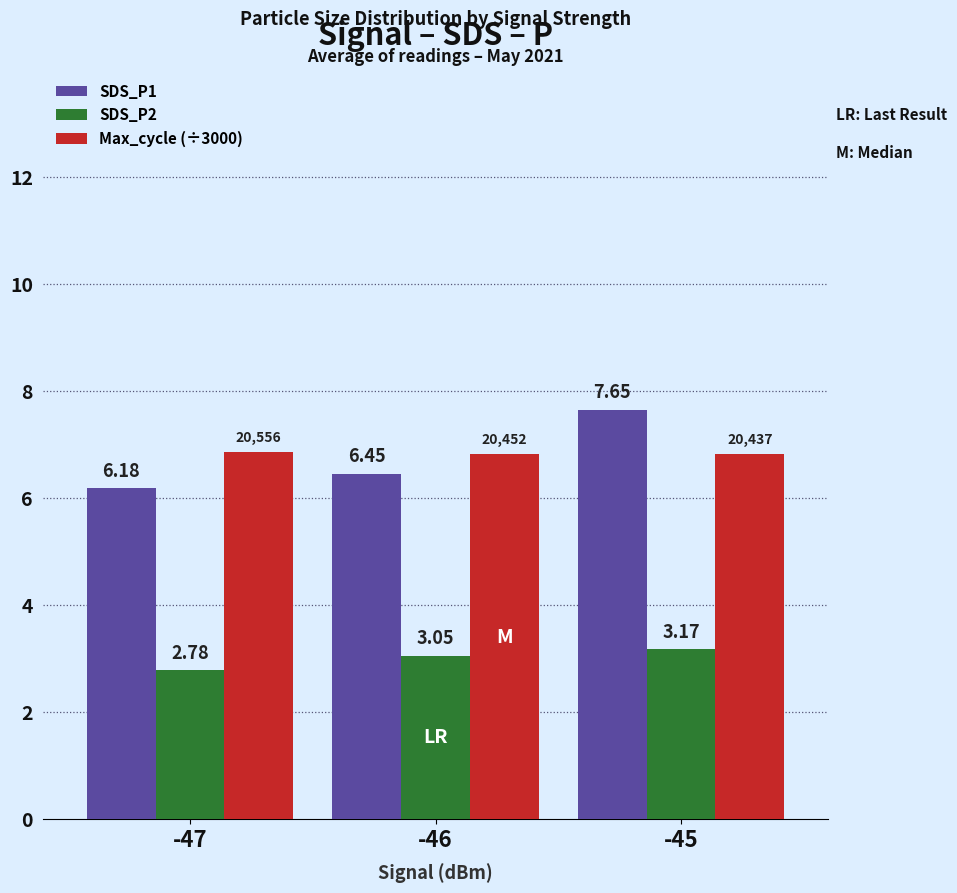

What is the sum of all SDS_P2 values?

9.0